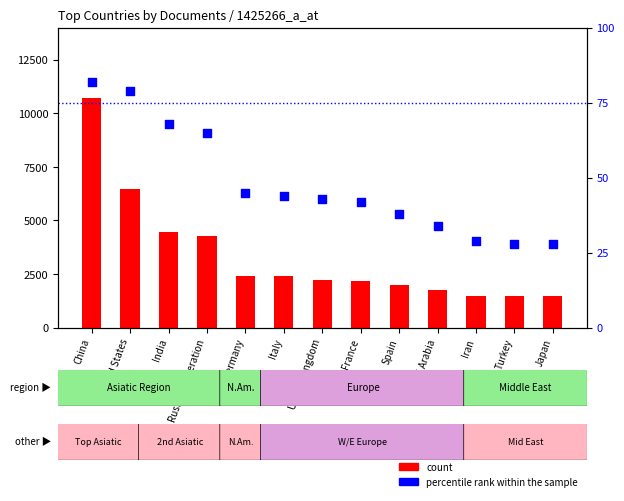

At how many categories does at least one series exceed 1738?

10